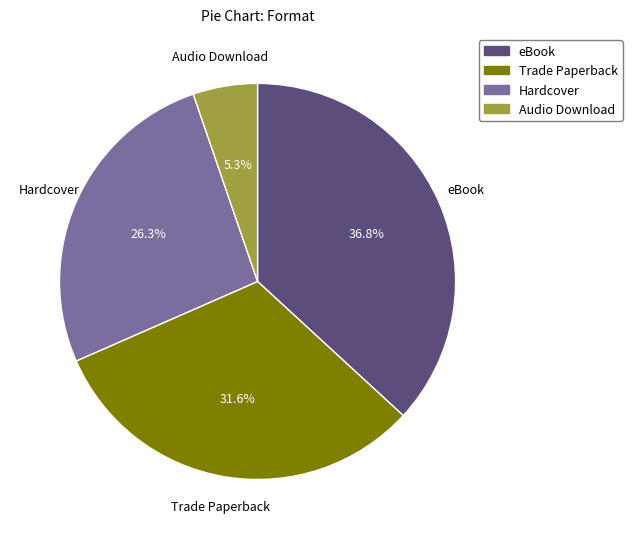

True or false: Audio Download accounts for 1% of the total.

False